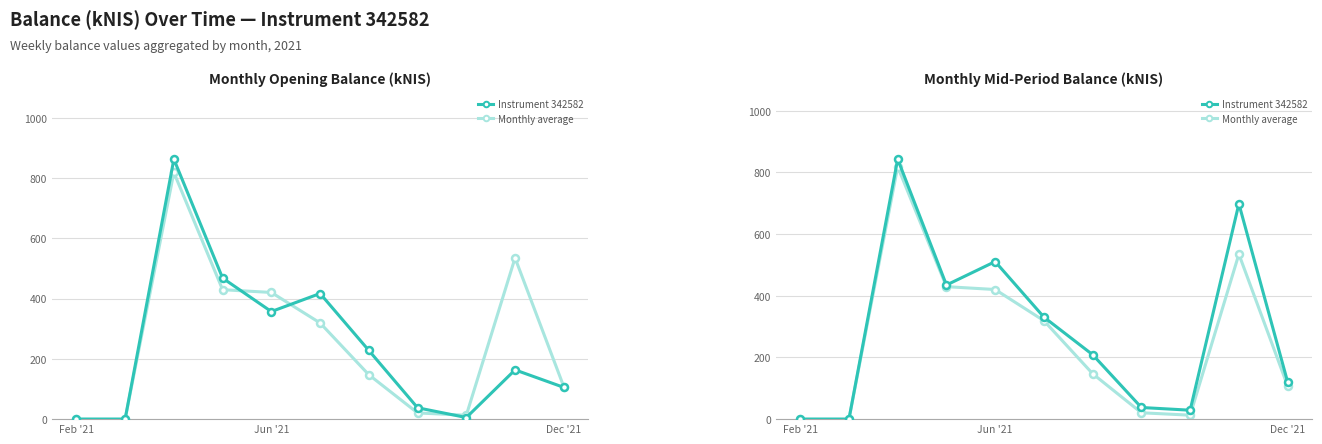

What is the average value of the Monthly average series?

255.5